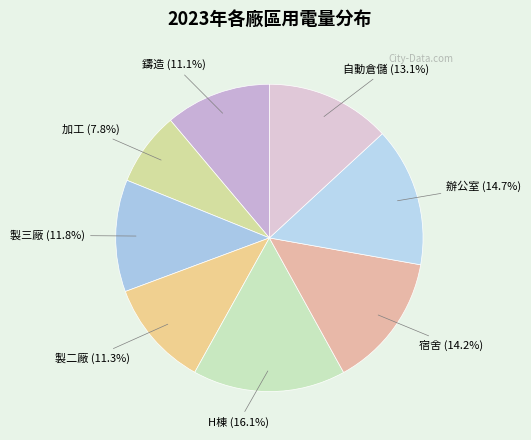

Which has a higher value, 辦公室 (14.7%) or 加工 (7.8%)?

辦公室 (14.7%)